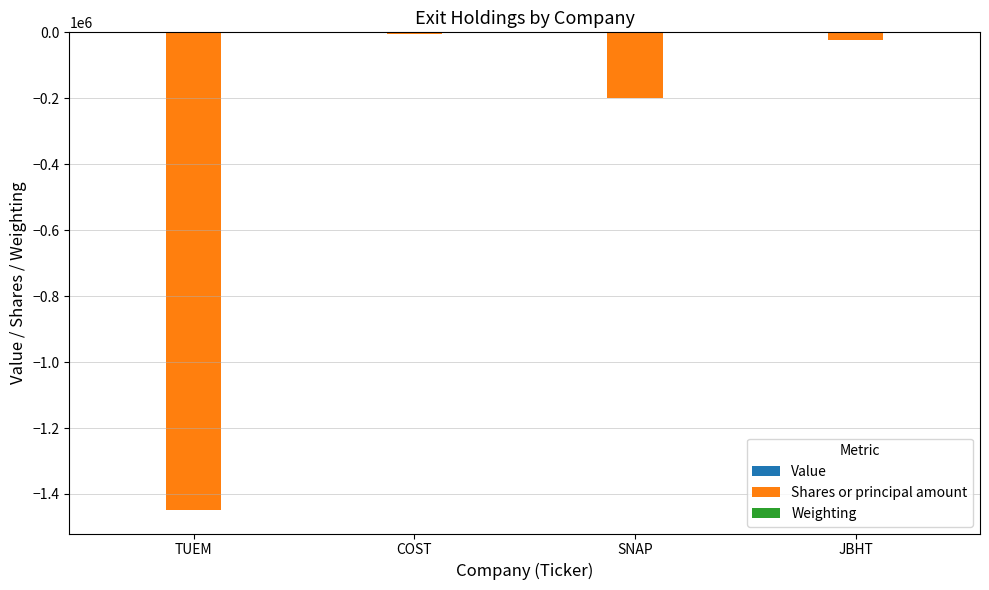

At which label is Shares or principal amount closest to -726255?

SNAP